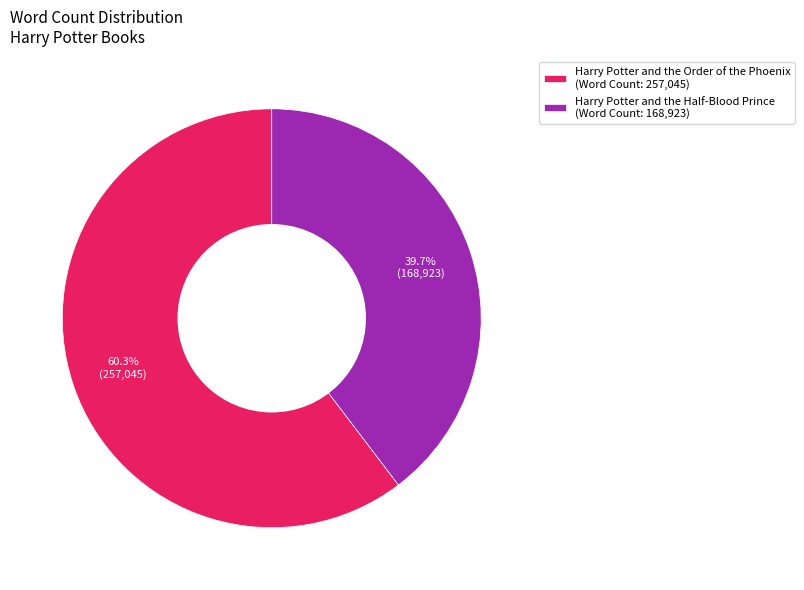

What percentage is the Harry Potter and the Order of the Phoenix slice, to the nearest percent?

60%